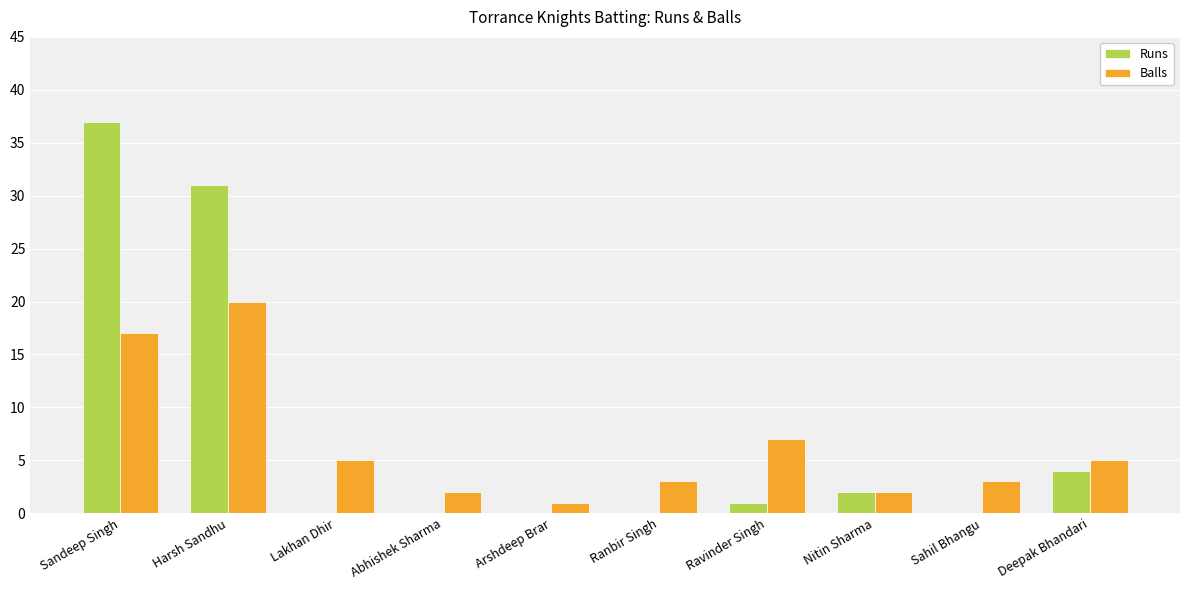

The Balls series shows 7 at Lakhan Dhir. True or false?

False